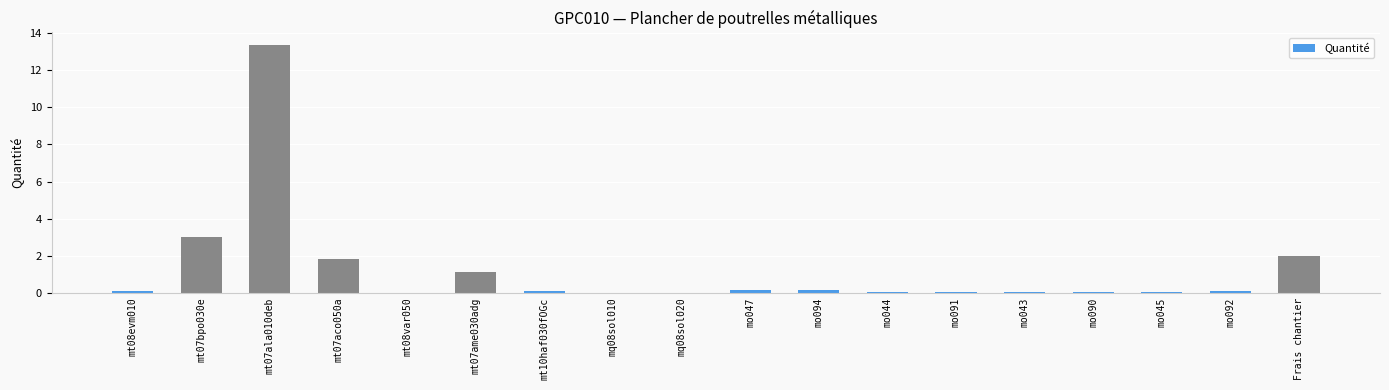

True or false: the data shows 0.2 at mo094.

True